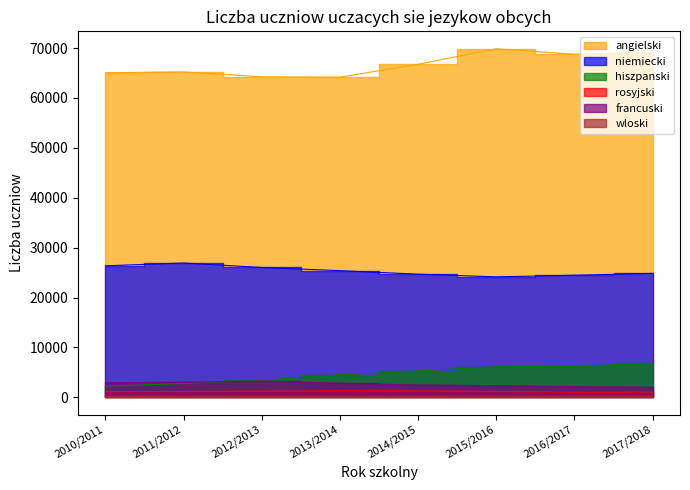

True or false: wloski and niemiecki cross at least once.

False